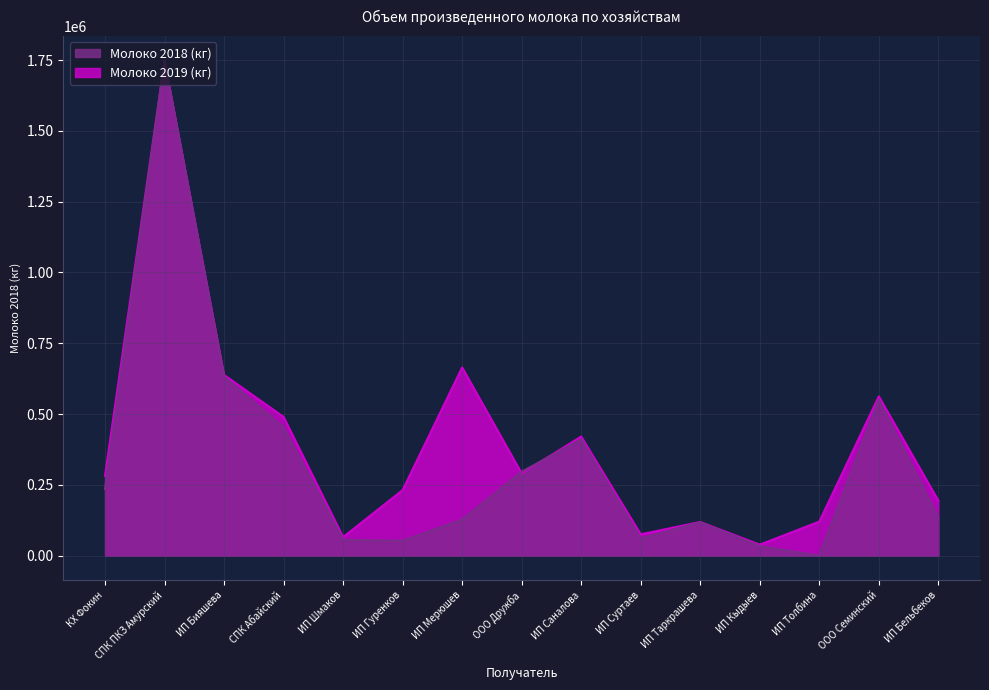

Rank the series at ИП Толбина from lowest to highest value.

Молоко 2018 (кг), Молоко 2019 (кг)